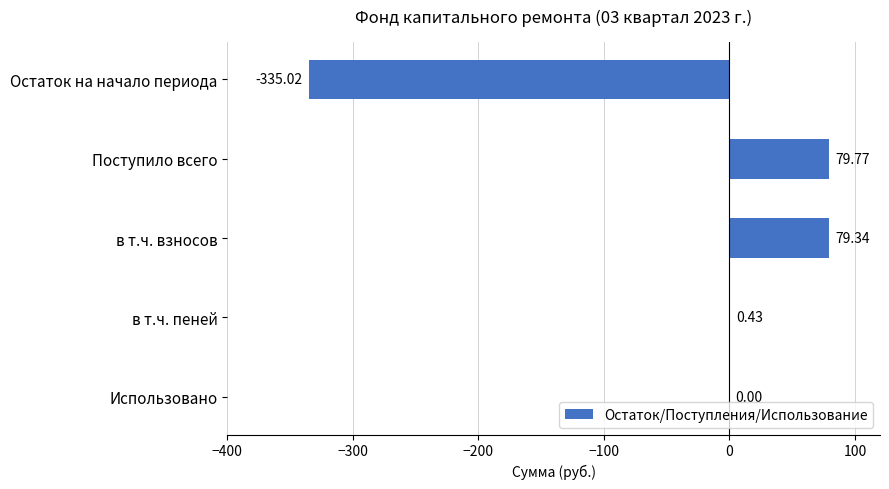

How many series are shown in this chart?

1